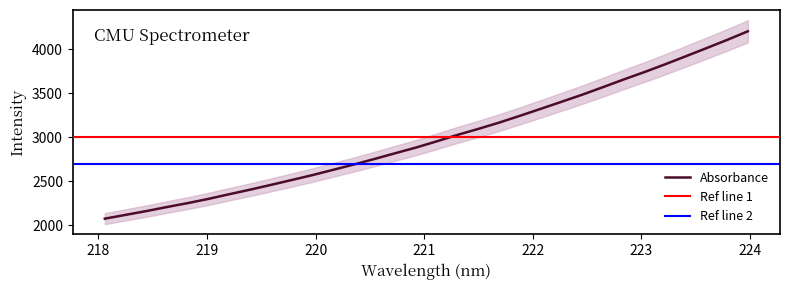

Which category has the lowest value across all series?

218.0596